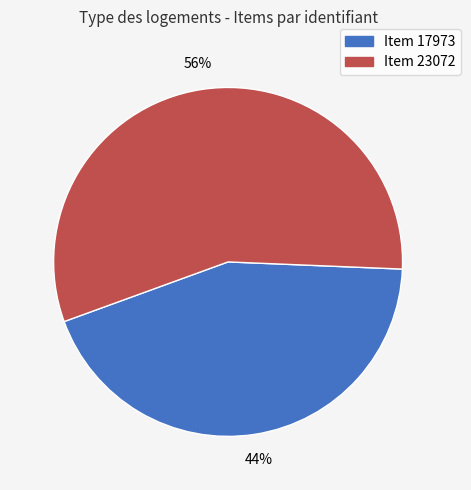

What is the ratio of the value at Item 17973 to the value at Item 23072?

0.8